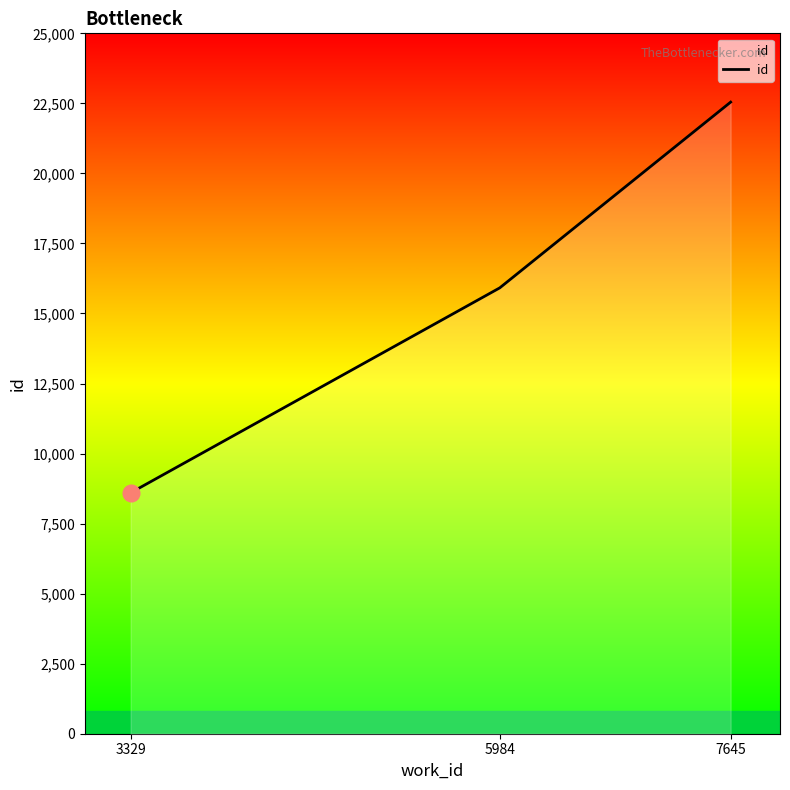

Where is the data nearest to the value 15572?

5984